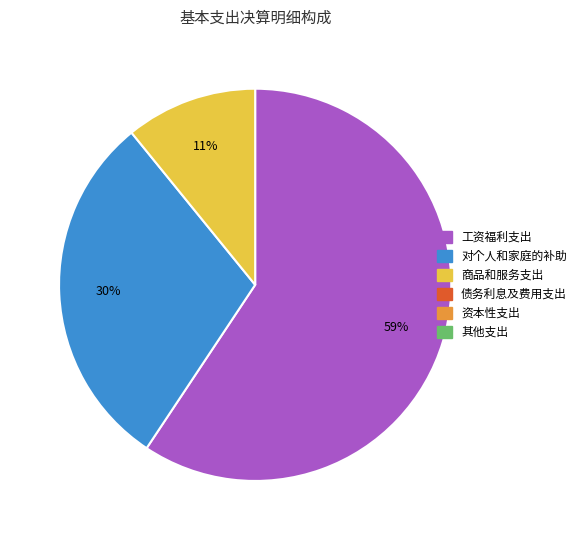

To the nearest percent, what is the difference between the largest and smallest slice percentages?

48%